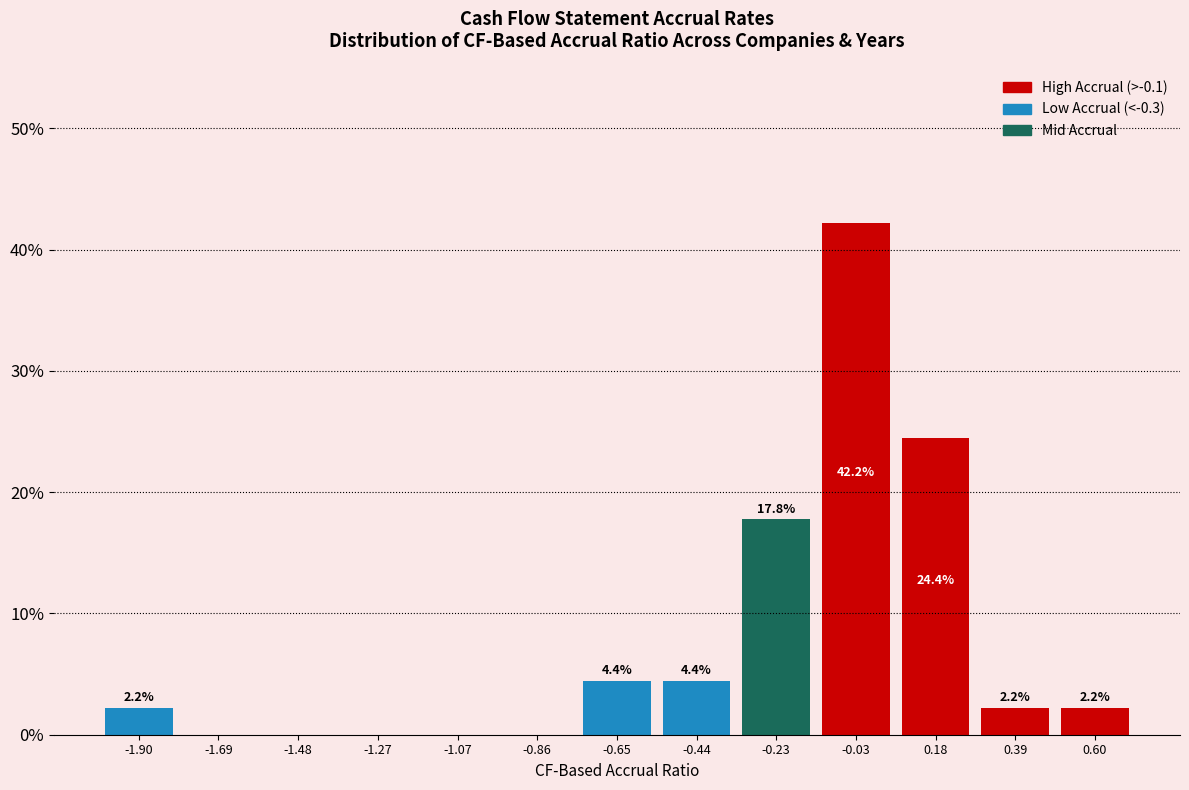

Which range on the x-axis has the tallest bar?

-0.15 to 0.10